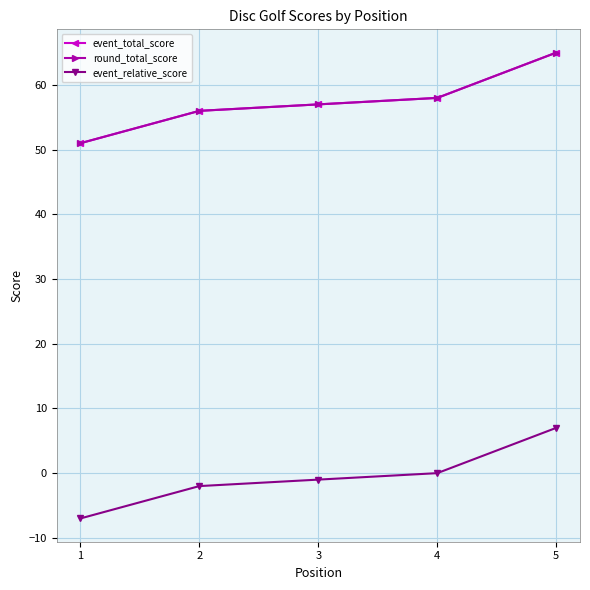

What is the total value across all series at 5?

137